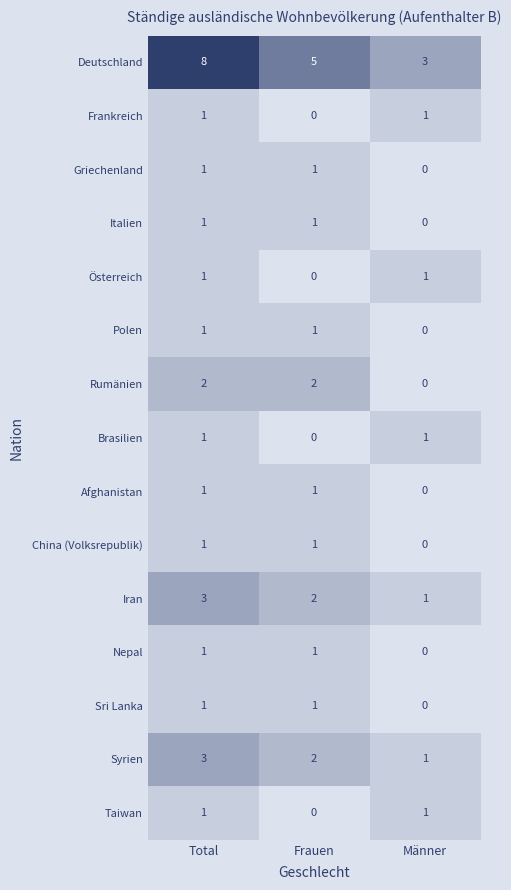

The value of Griechenland at Total is 1. True or false?

True